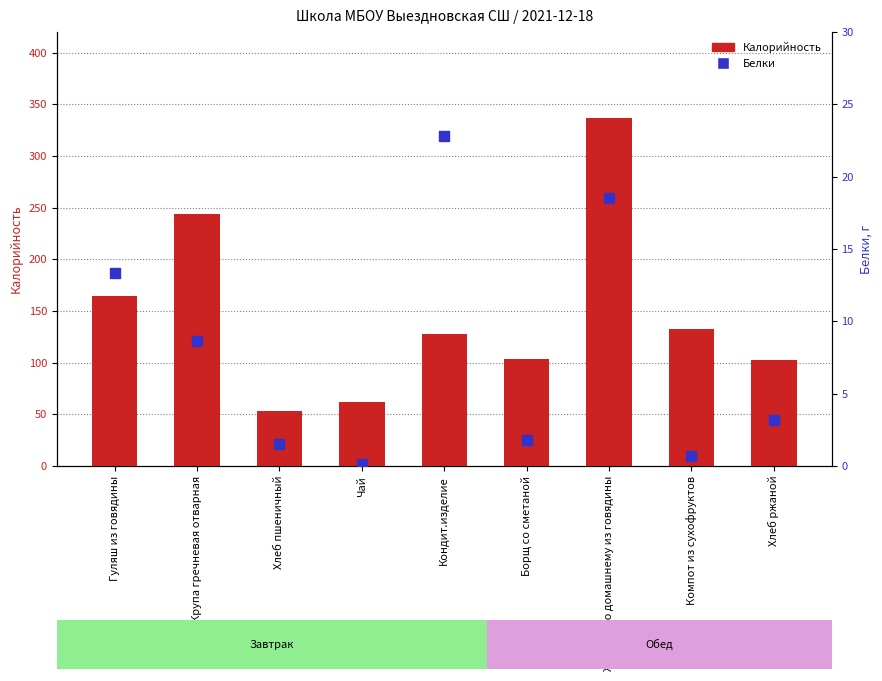

At which category is the sum across all series the highest?

Жаркое по домашнему из говядины